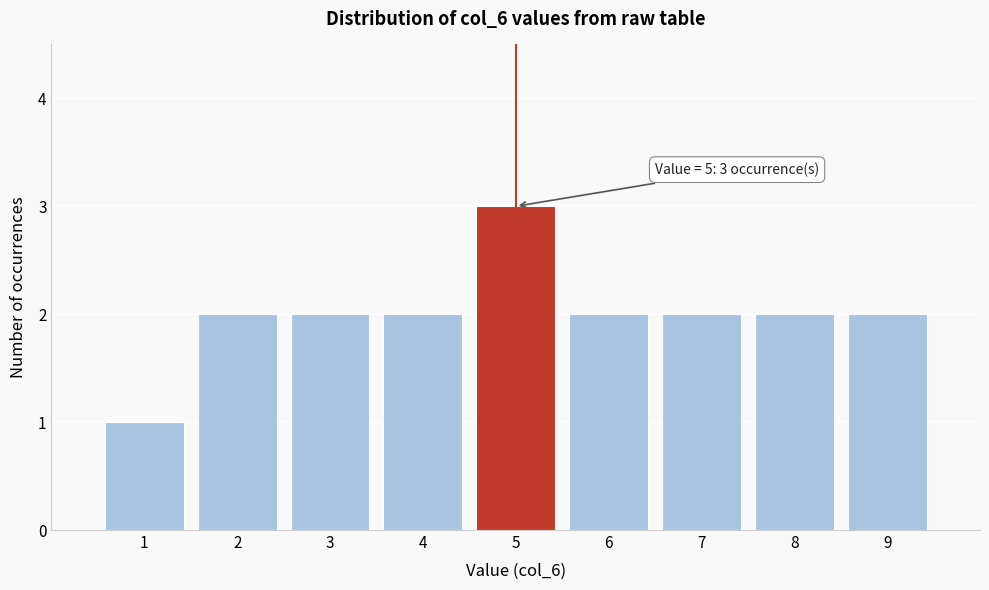

Which range on the x-axis has the tallest bar?

4.5 to 5.5